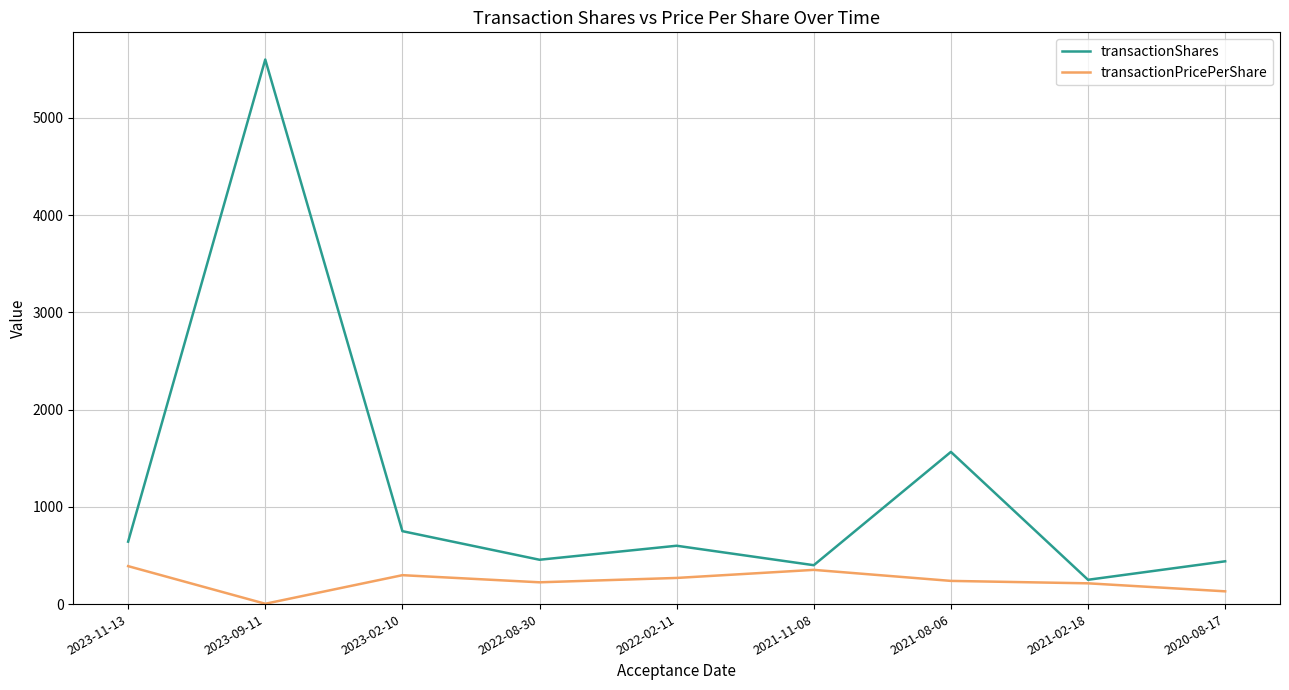

At which category is the sum across all series the highest?

2023-09-11